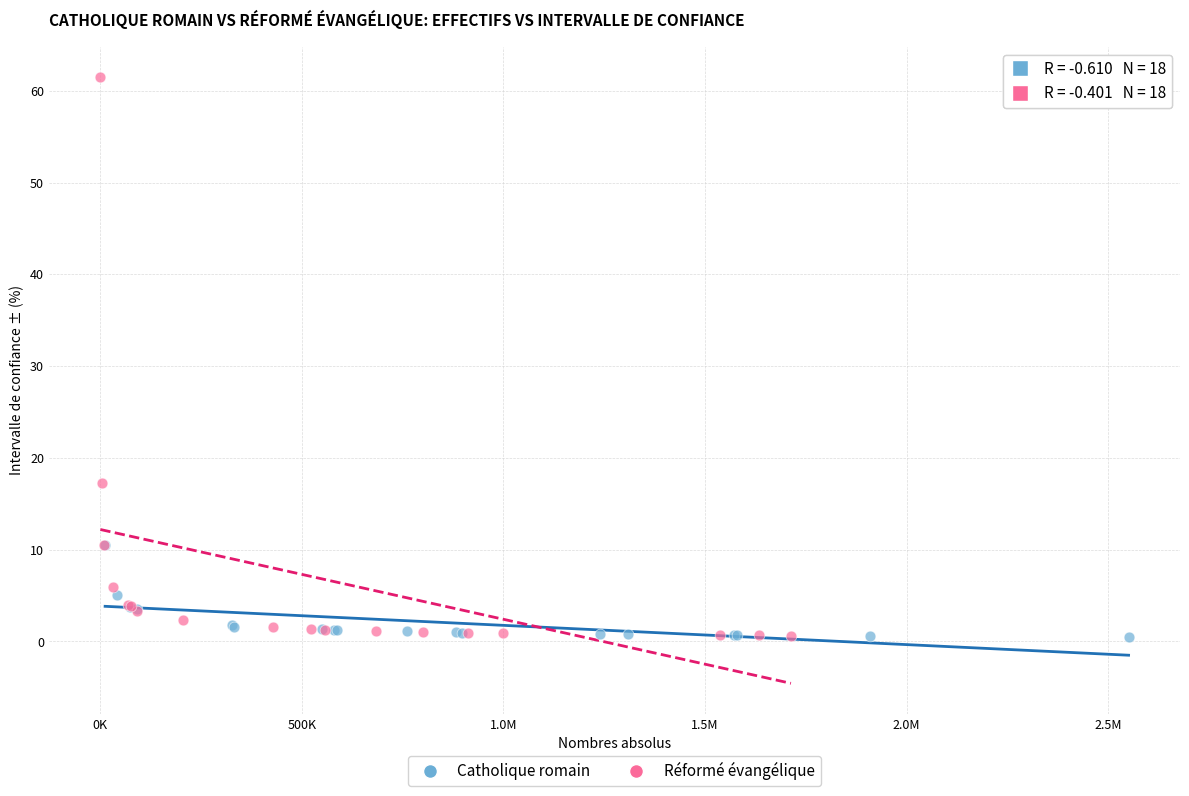

Which series reaches the maximum Y coordinate?

Réformé évangélique